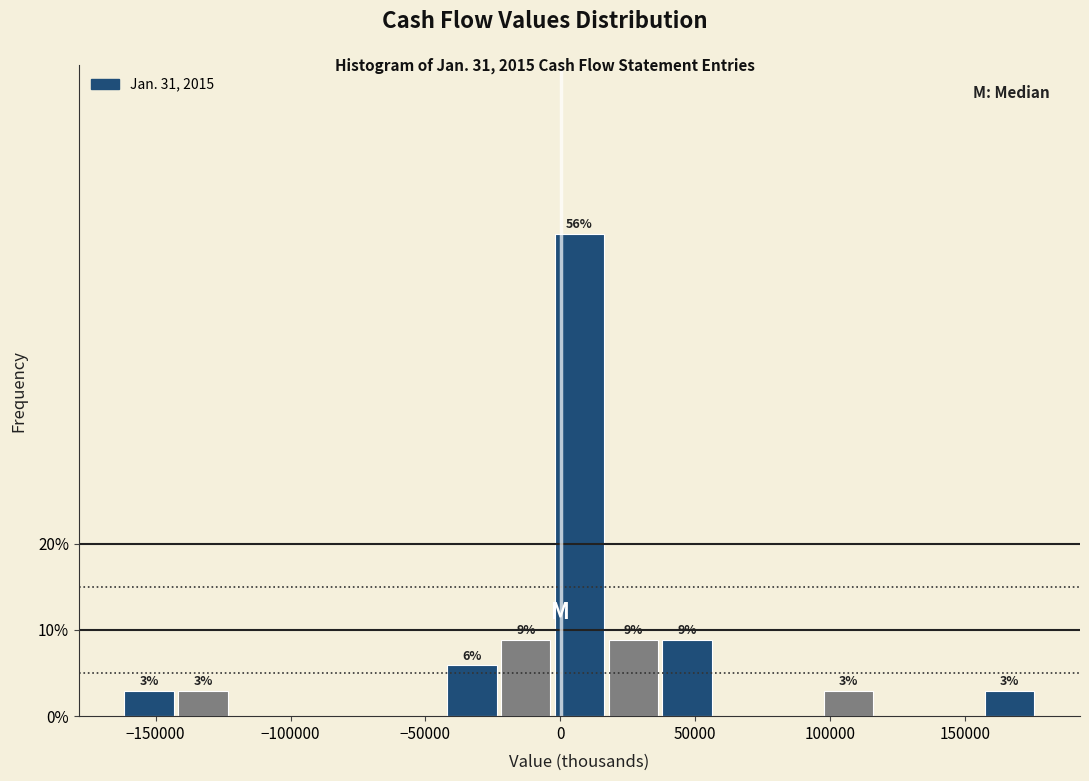

Read against the x-axis, roughly where is the centre of the tallest bar?

5000